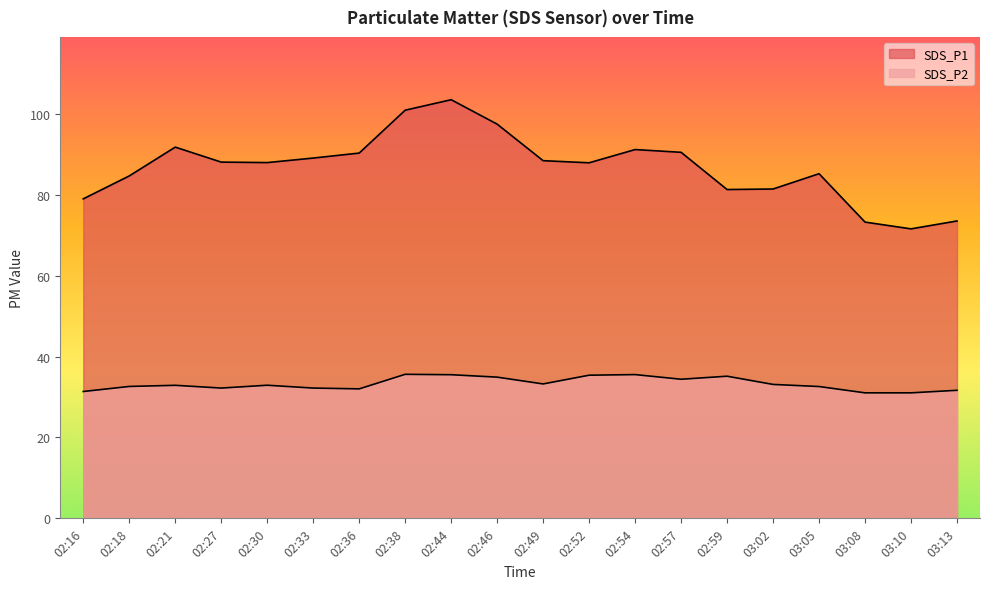

What position from the right is 03:08?

3